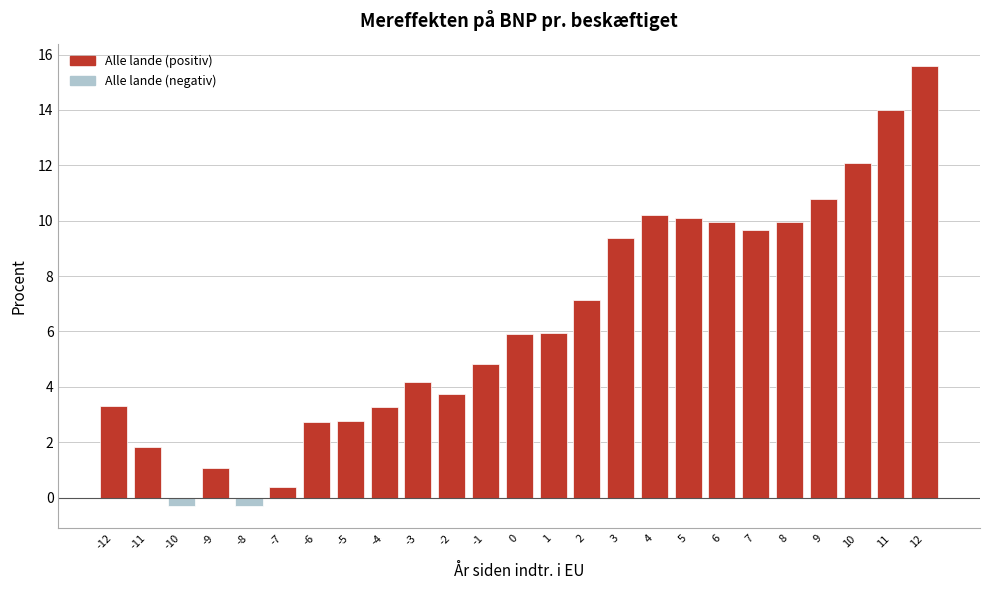

Between 3 and 11, which is larger?

11